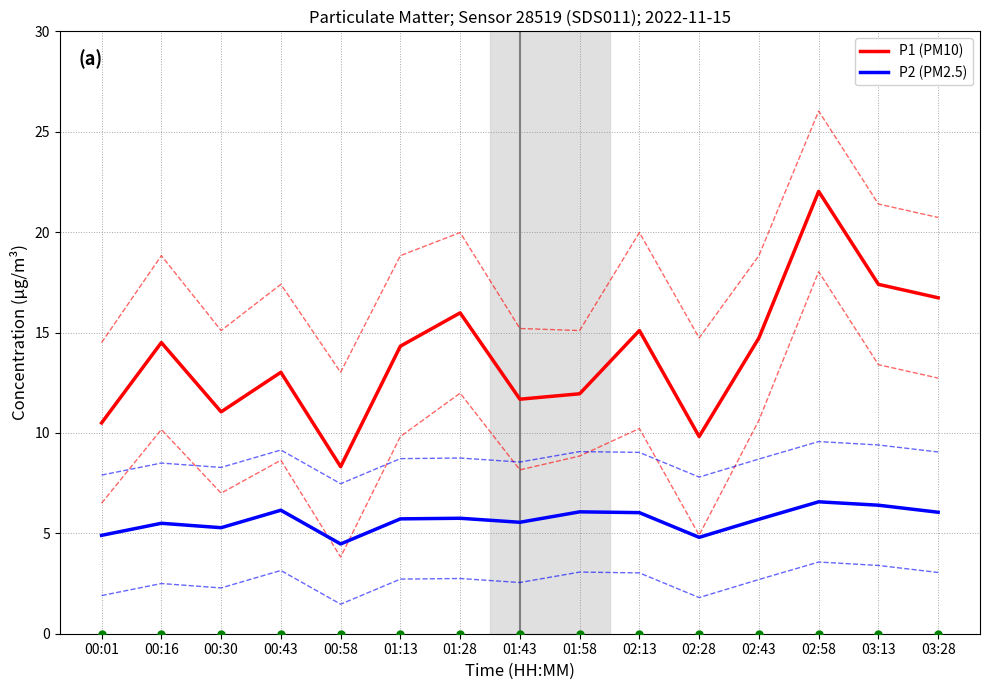

What is the difference between the highest and lowest values at 00:16?

9.0